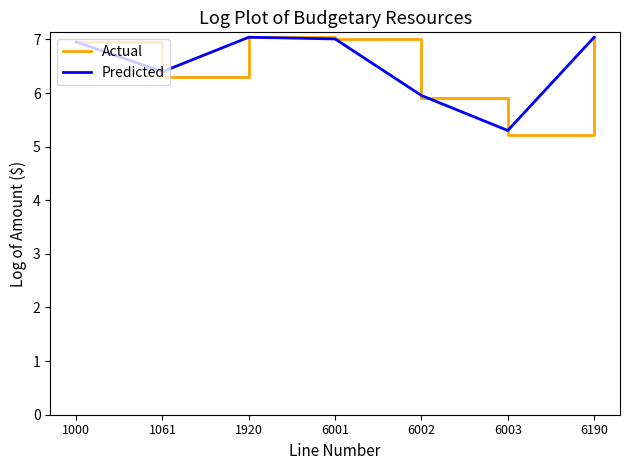

Is the value of Actual at 6002 greater than the value of Predicted at 6001?

No